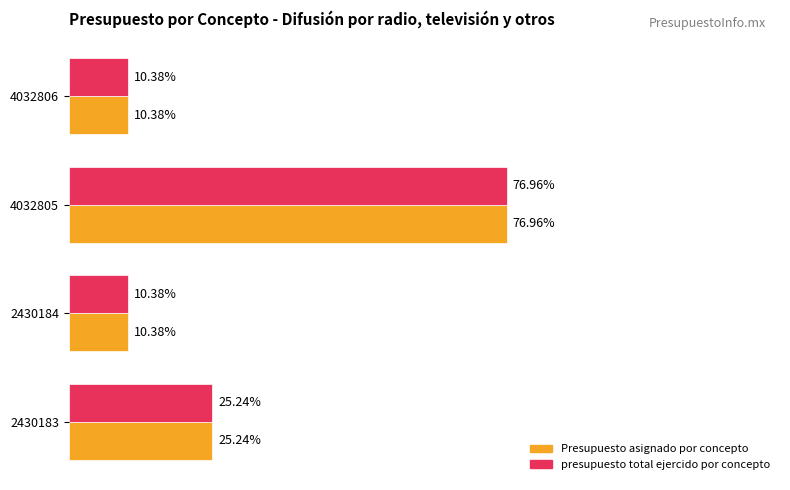

What are all the series names shown in the legend?

Presupuesto asignado por concepto, presupuesto total ejercido por concepto